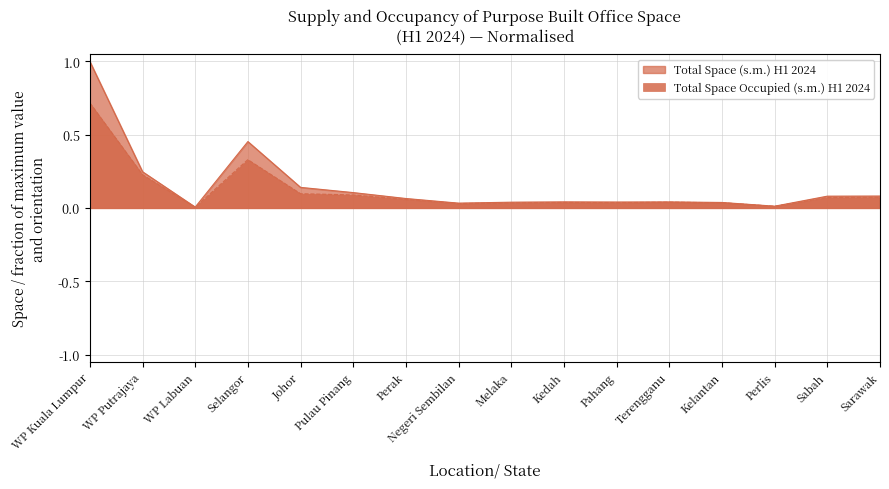

List the series in order of their overall mean, highest first.

Total Space (s.m.) H1 2024, Total Space Occupied (s.m.) H1 2024